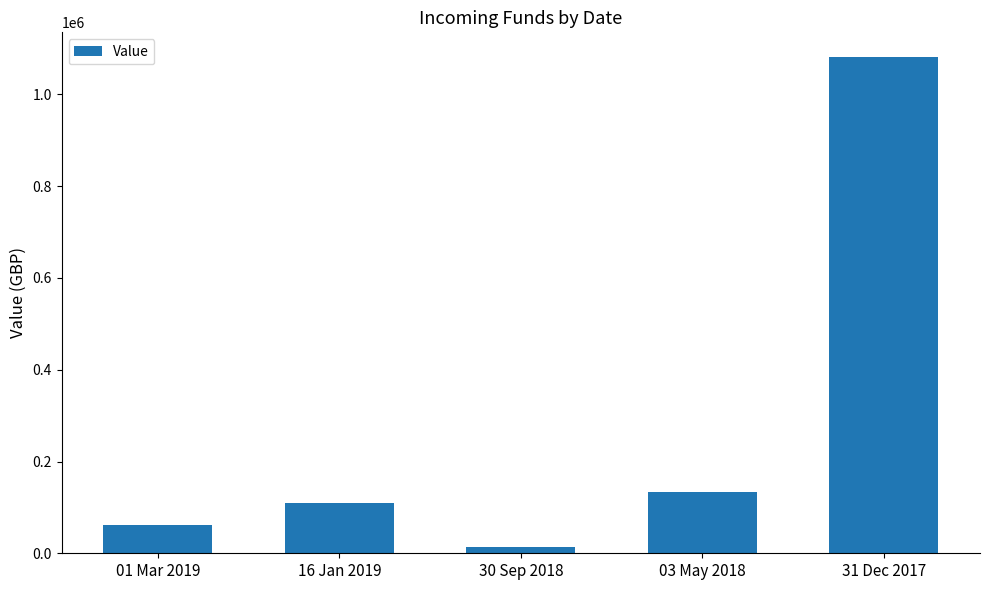

What is the ratio of the value at 30 Sep 2018 to the value at 01 Mar 2019?

0.2